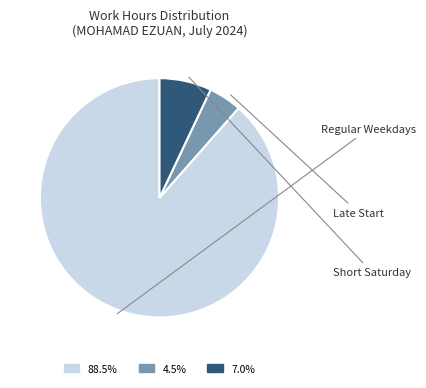

Is there a majority slice in this chart?

Yes